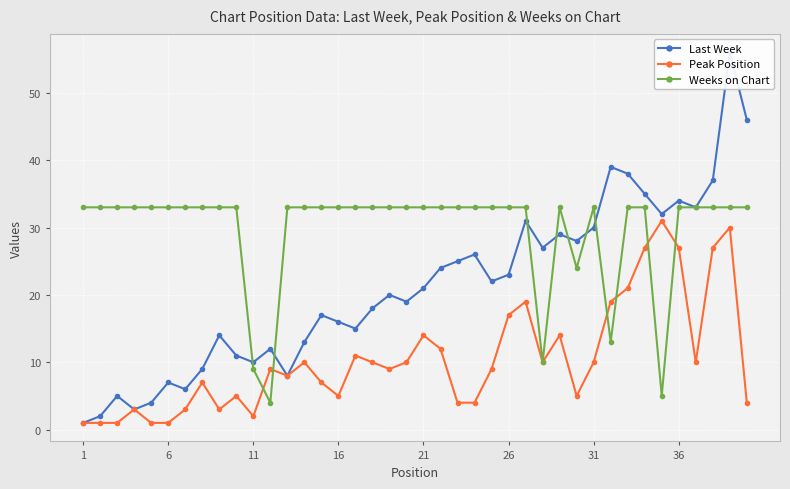

What is the difference between the second highest and second lowest values in the Weeks on Chart series?

28